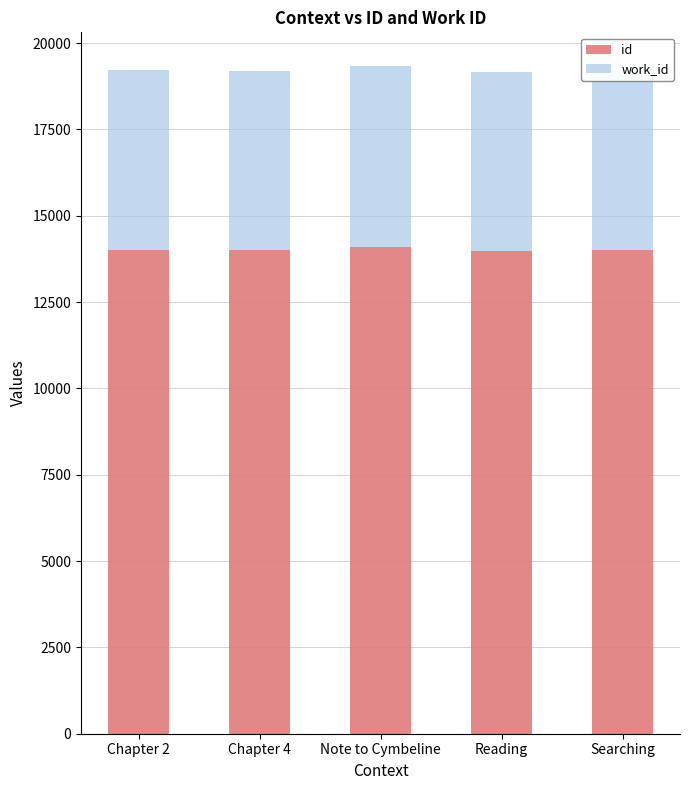

What is the label of the 4th bar from the right?

Chapter 4